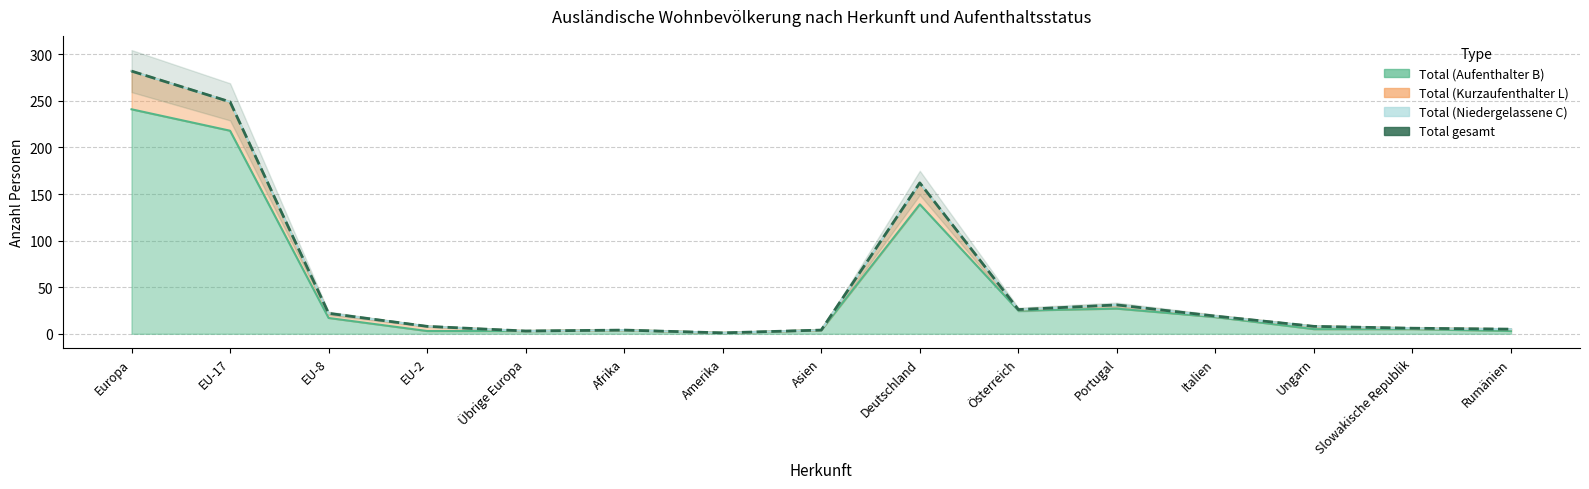

Which has a higher value, Österreich or EU-17?

EU-17